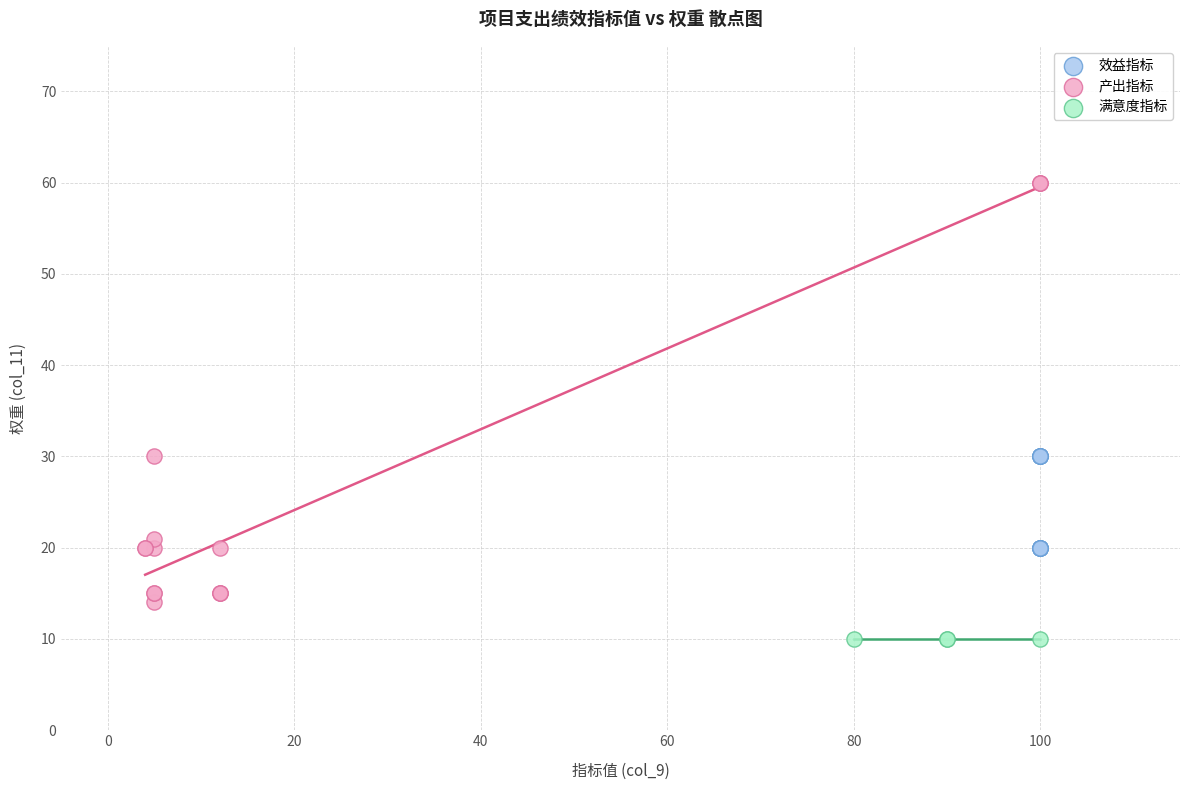

Which series contains the lowest Y value?

满意度指标